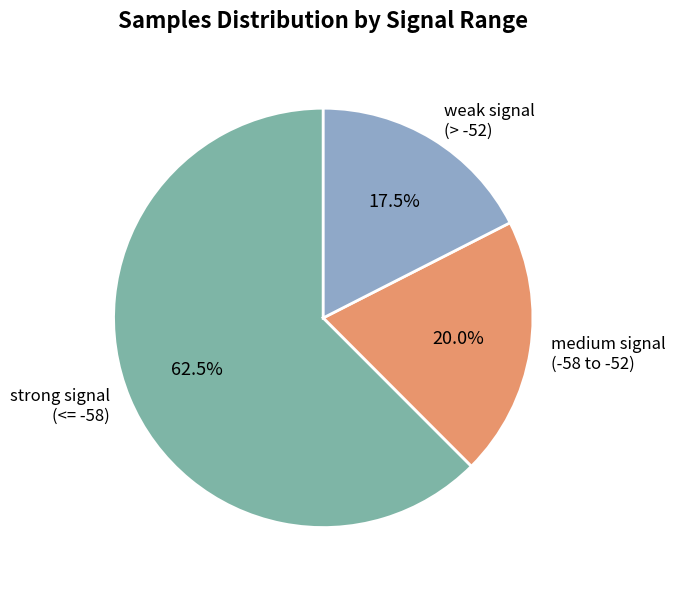

Is strong signal (<= -58) the majority of the pie?

Yes